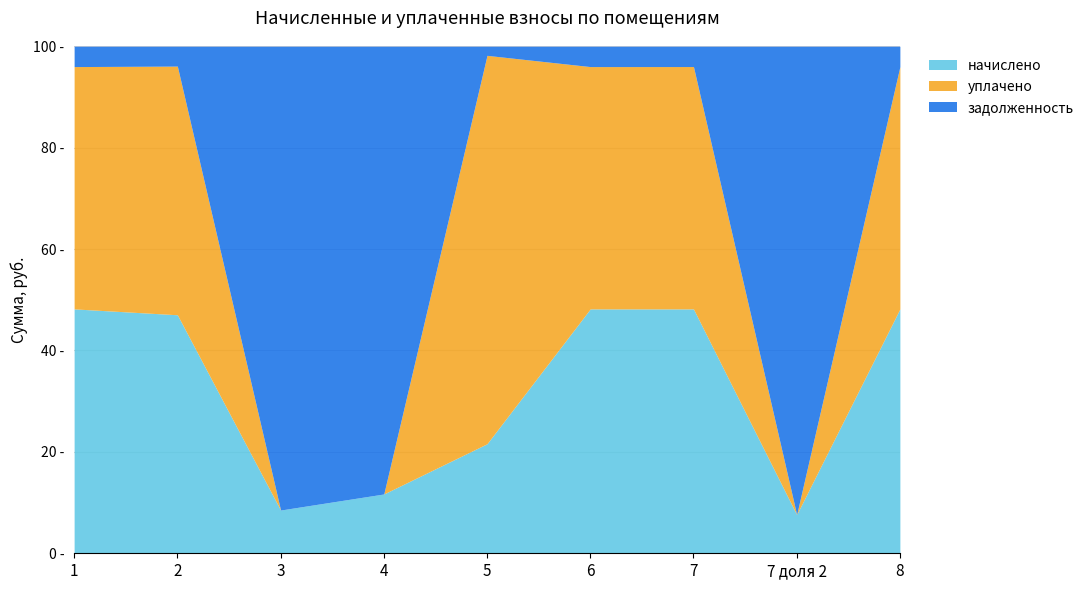

What is the difference between the maximum and second lowest values in the уплачено series?

11644.8